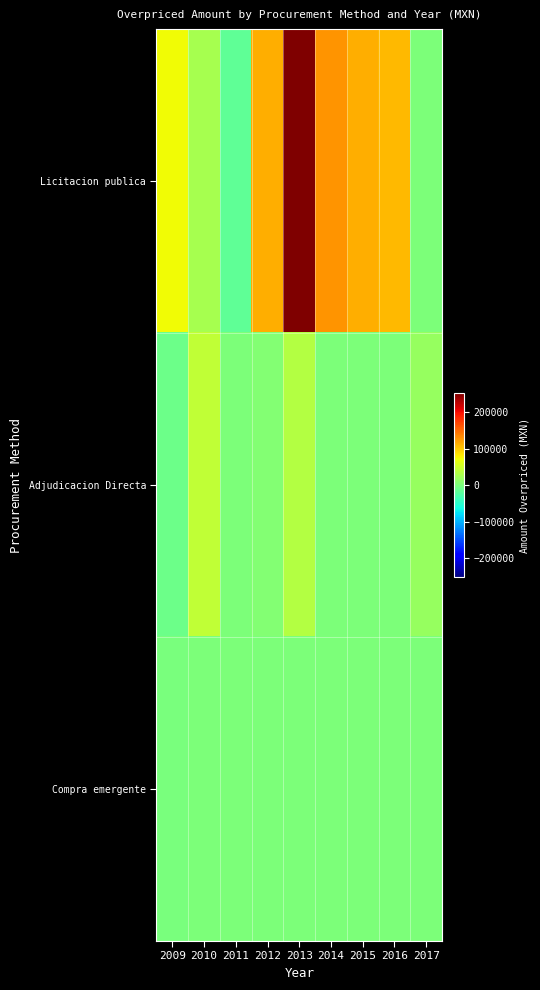

Which series has the widest spread of values?

Licitacion publica